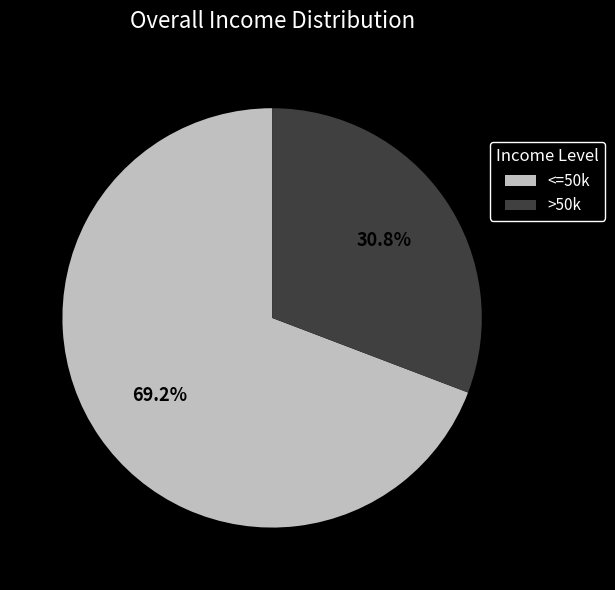

Which slice represents more than half of the pie?

<=50k